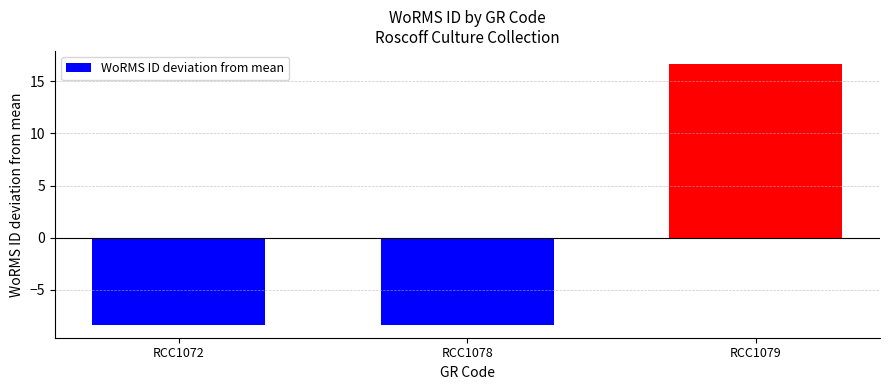

What is the value of the 3rd bar from the left?

16.7